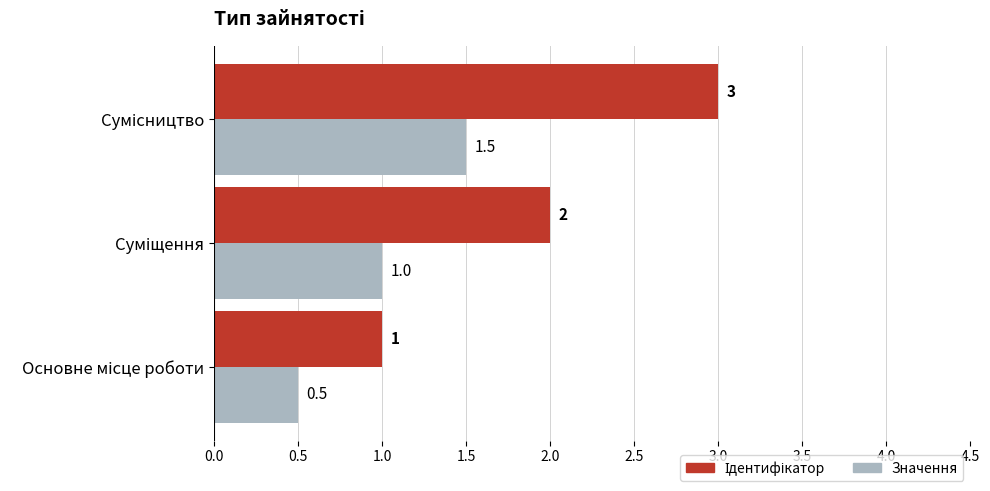

What is the greatest value displayed?

3.0